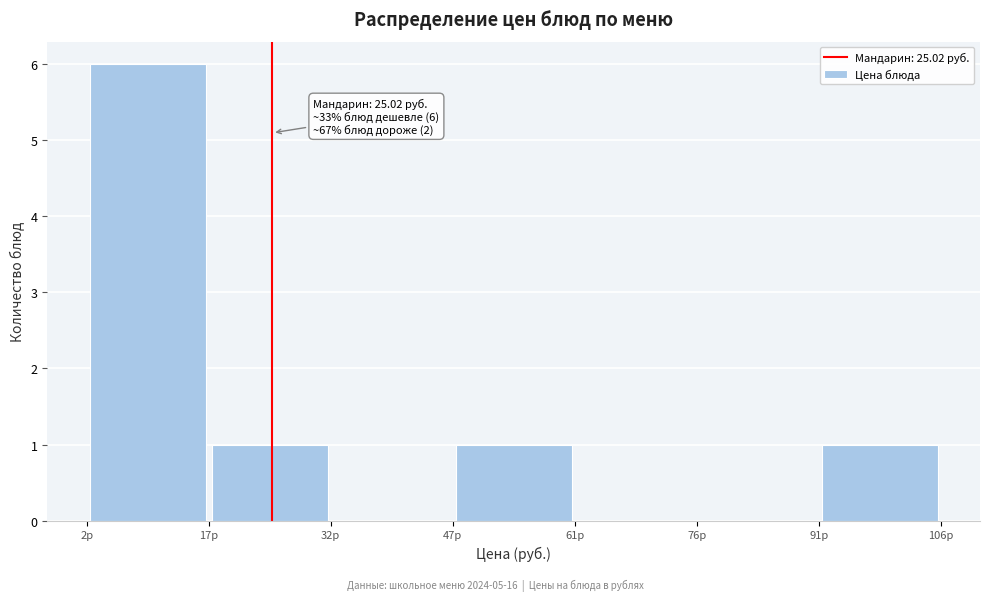

Which range on the x-axis has the tallest bar?

2 to 18